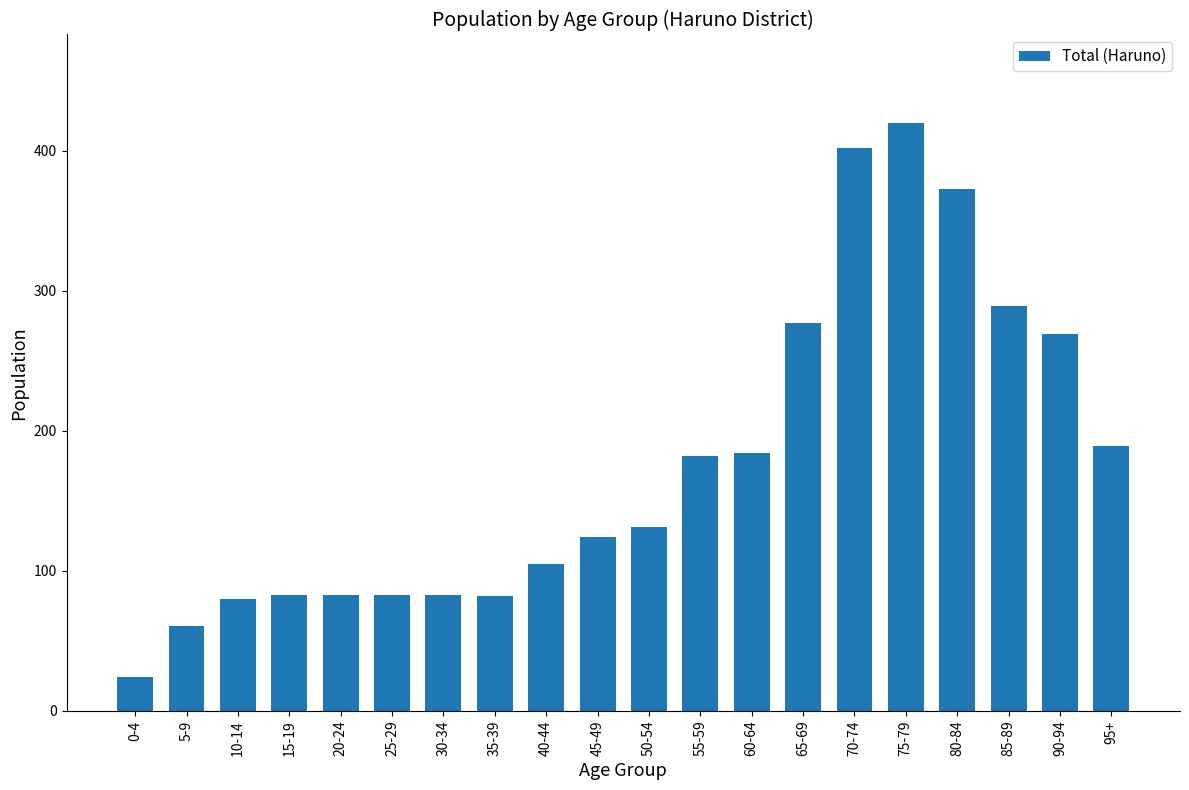

Is it true that the value at 30-34 is 83?

True